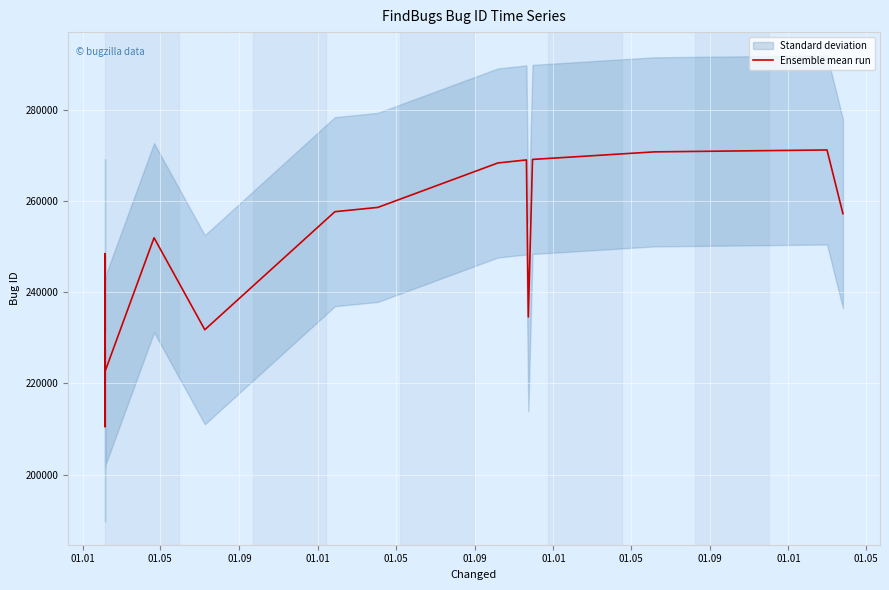

Where does the data first go above 251965?

01.05